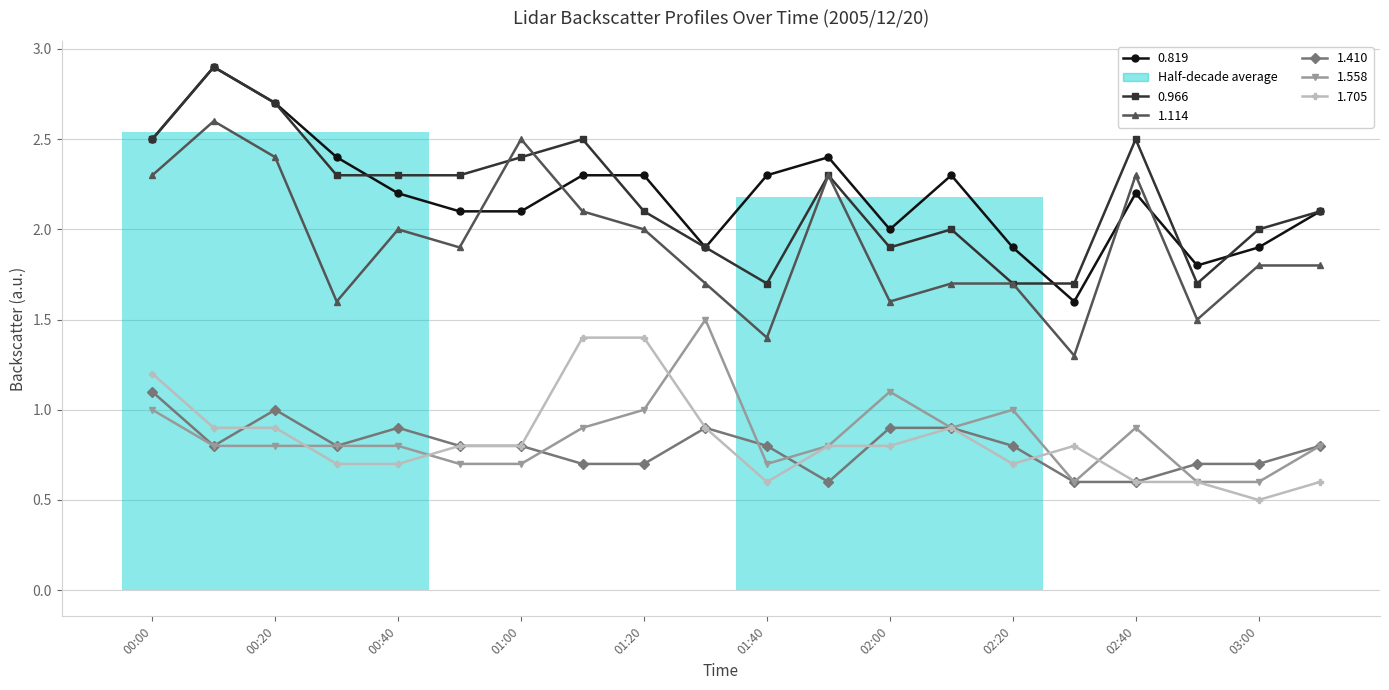

True or false: 1.558 and 1.410 cross at least once.

True